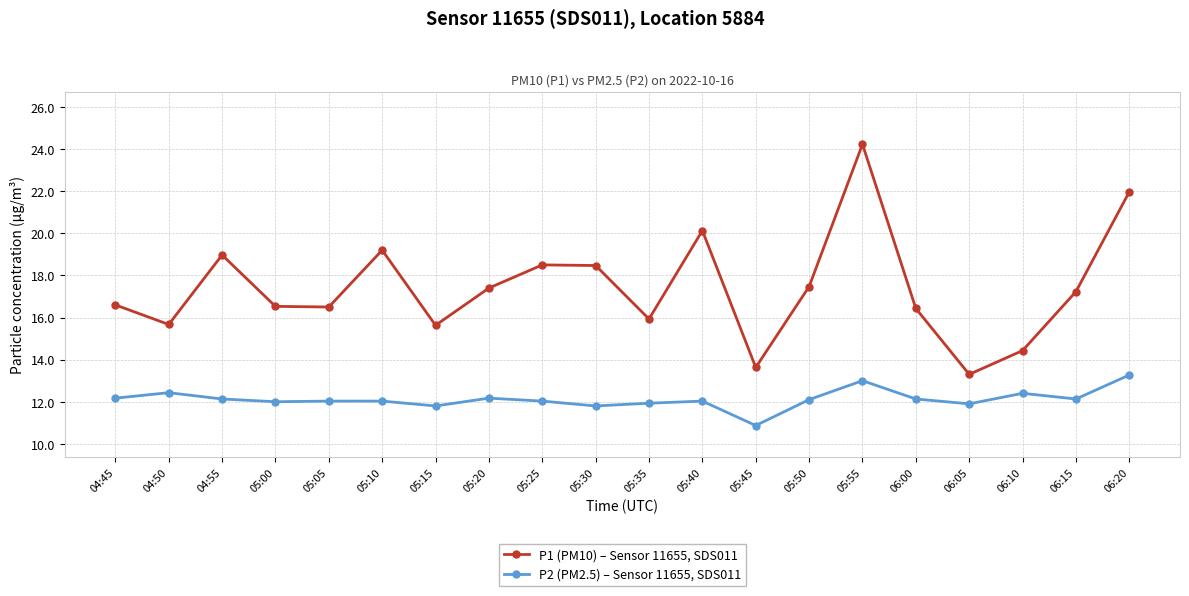

What position from the left is 05:25?

9